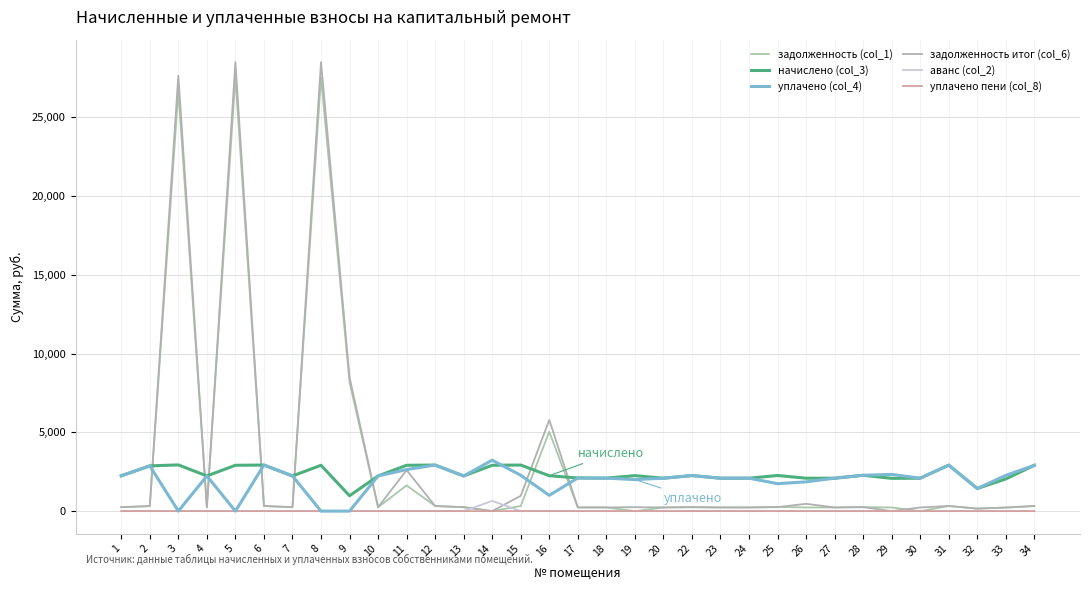

Is the value of уплачено (col_4) at 2 greater than the value of уплачено пени (col_8) at 22?

Yes